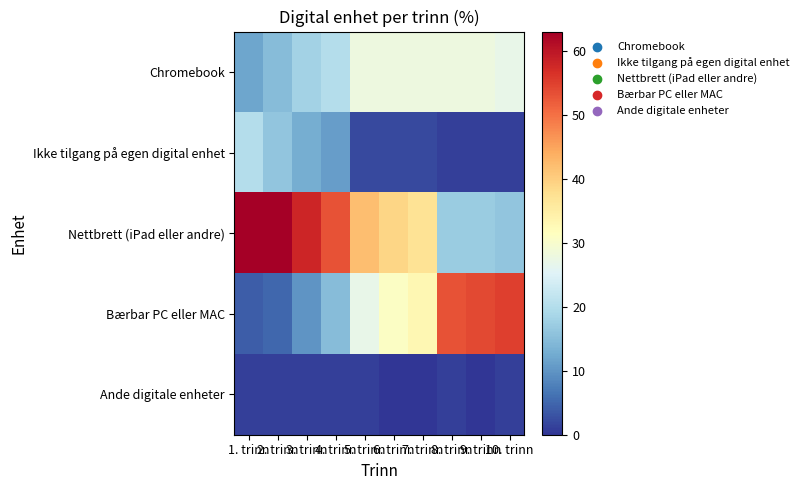

Which has a higher value, 1. trinn or 6. trinn?

6. trinn